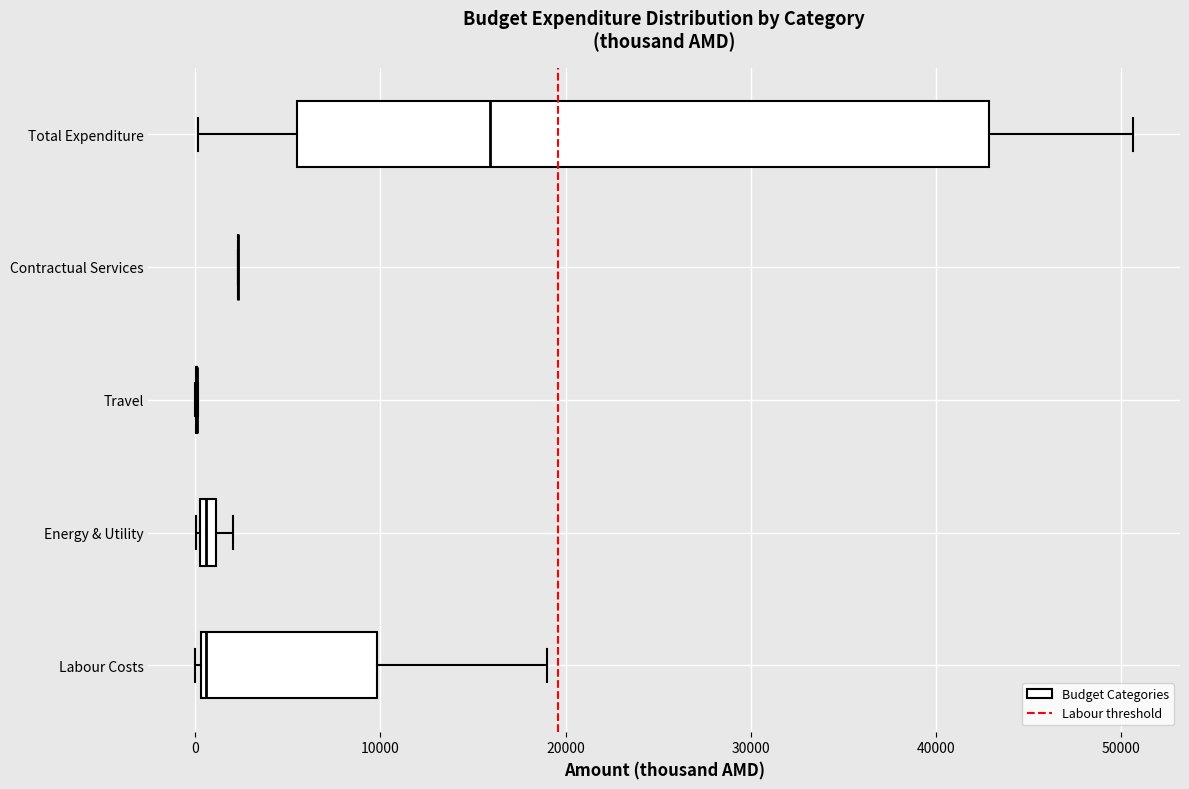

Where is the left edge of the box for Total Expenditure on the x-axis? The values are not printed on the chart, so give them approximately, as read against the axis.

5000